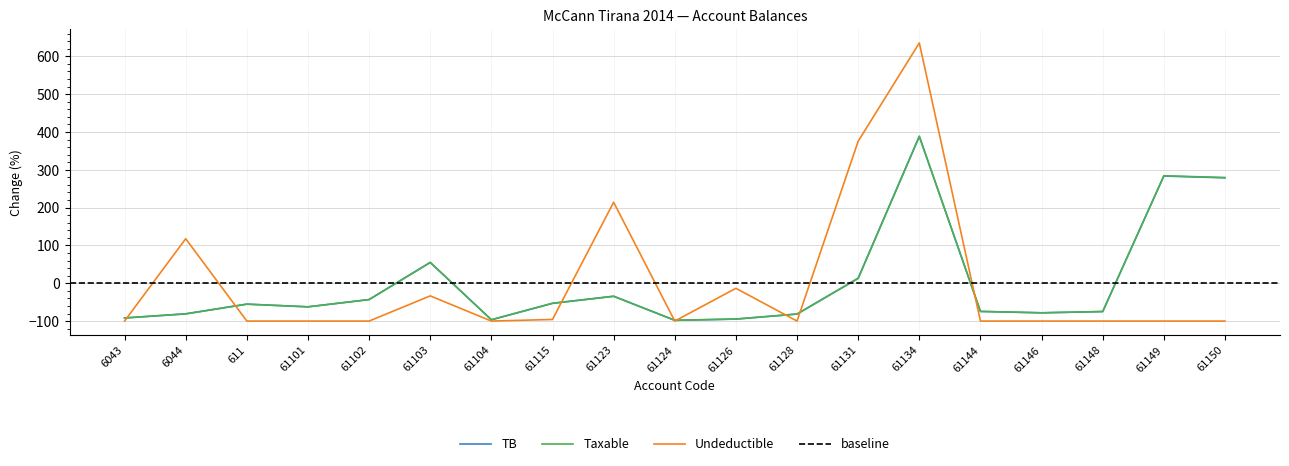

Which category has the lowest value across all series?

6043